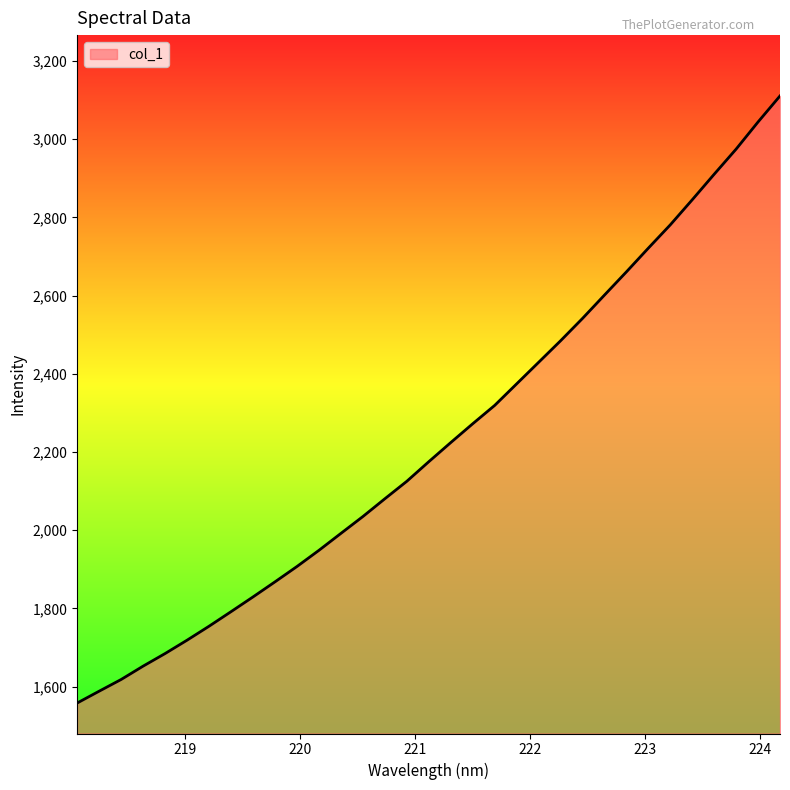

What is the difference between the maximum and minimum values?

1552.2